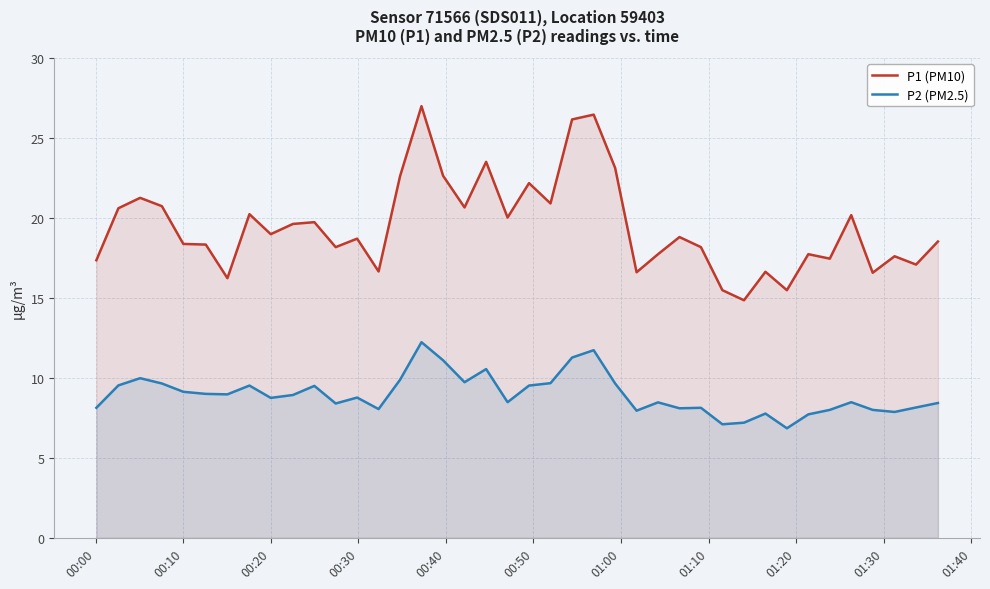

Which series has the largest total across all categories?

P1 (PM10)